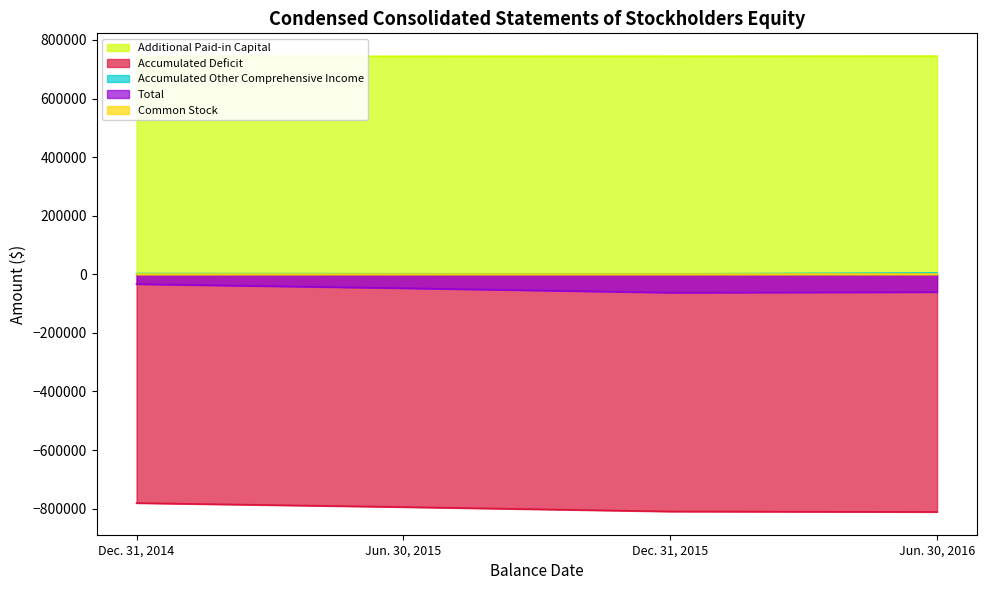

True or false: Common Stock and Accumulated Deficit cross at least once.

False